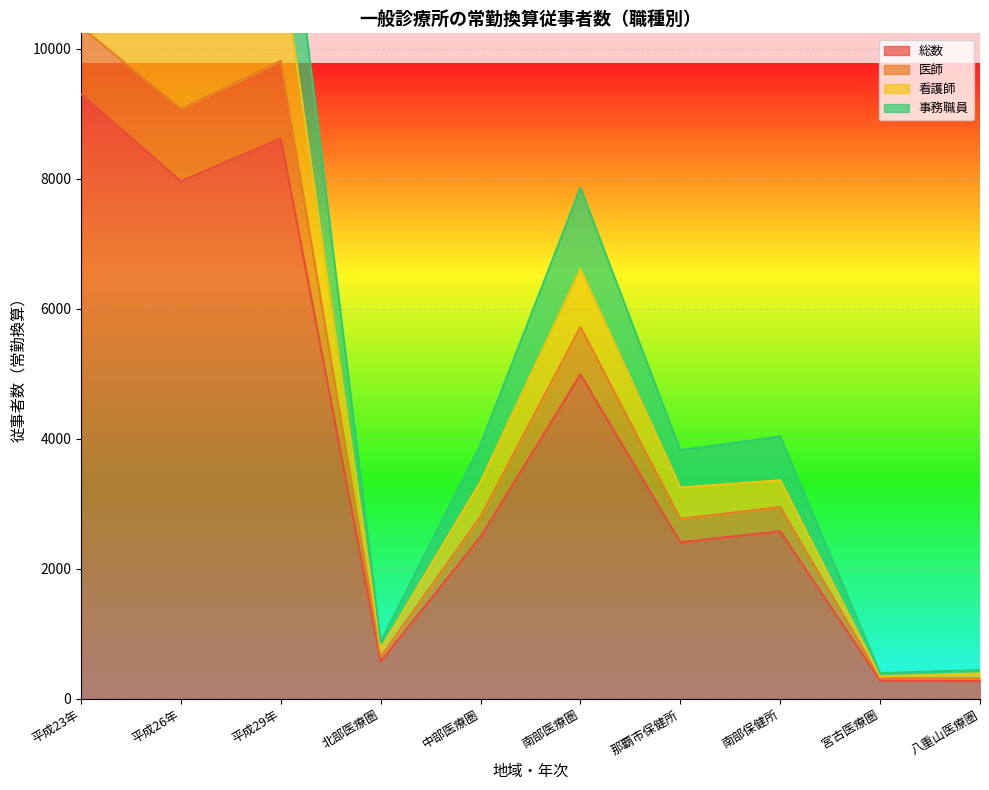

In 医師, how many points are lower than both neighbors (excluding endpoints)?

3